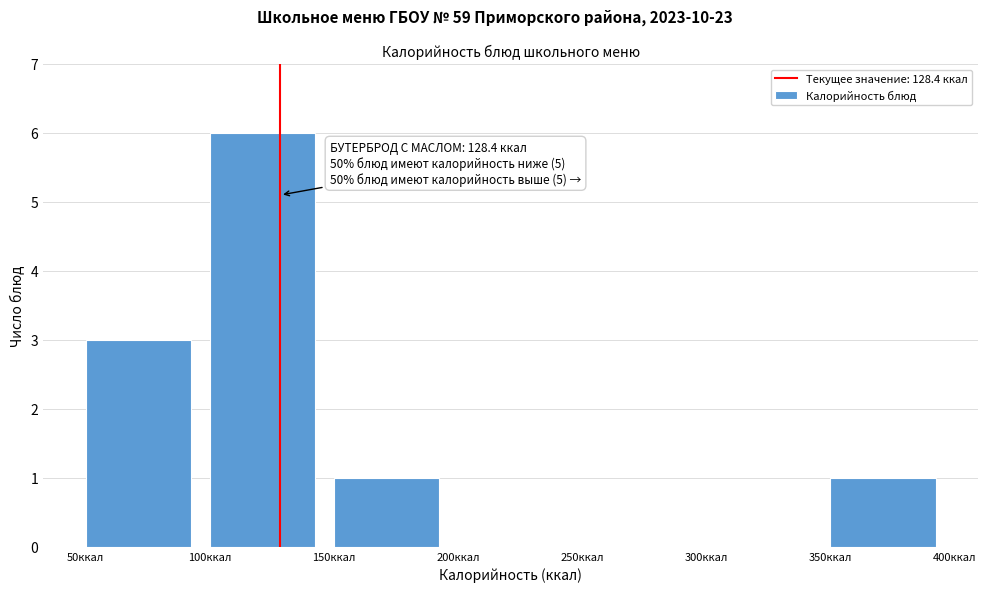

Which range on the x-axis has the tallest bar?

100 to 150